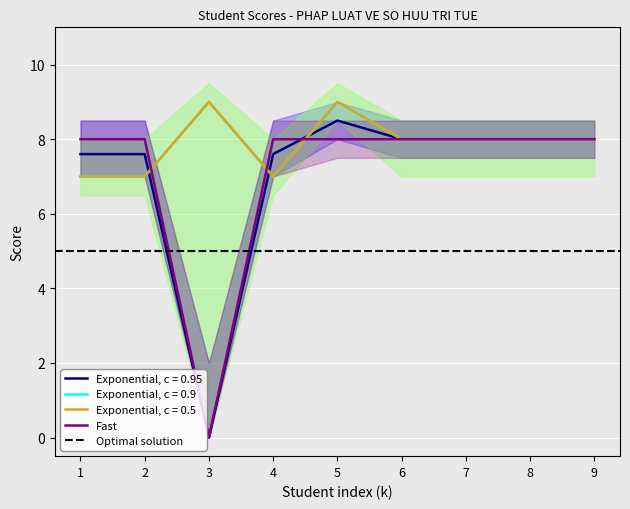

Where is the first local minimum for Exponential, c = 0.95?

3